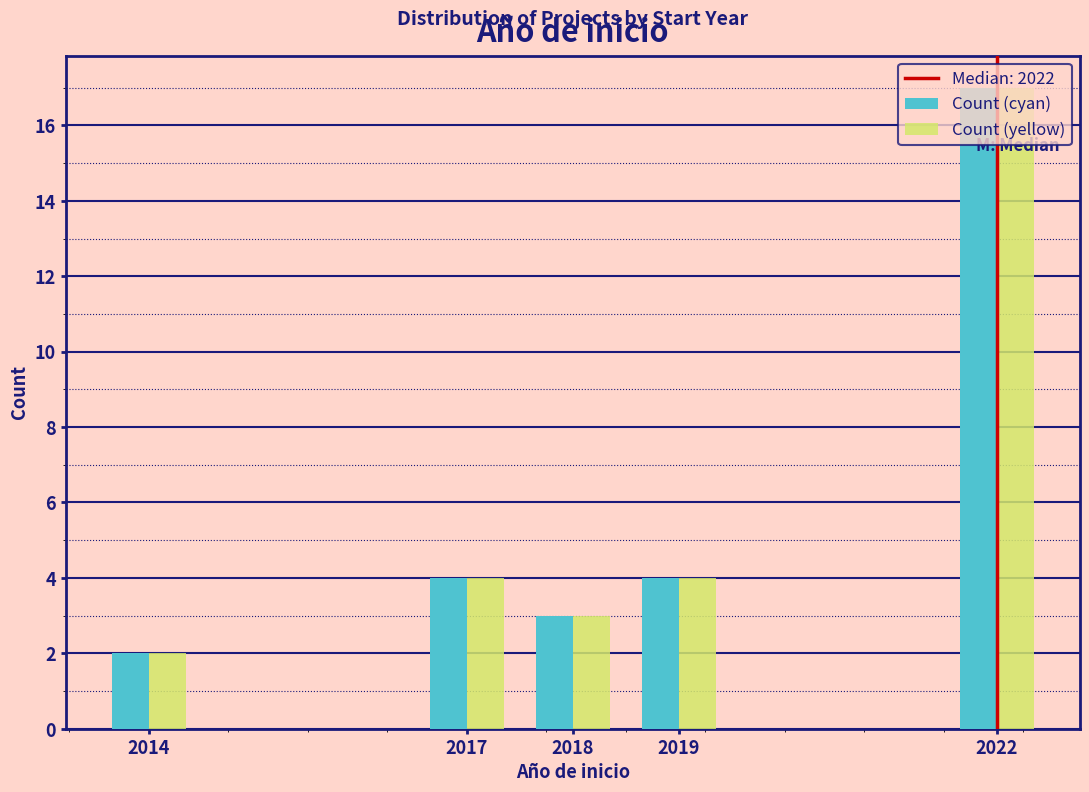

What is the difference between the maximum and minimum values in the Count (cyan) series?

15